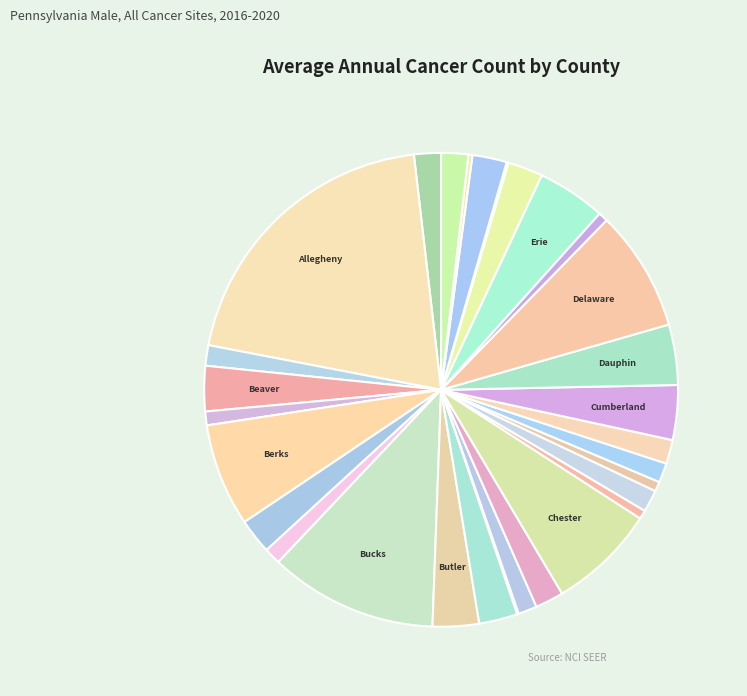

Rank the categories by value from highest to lowest.

Allegheny, Bucks, Delaware, Chester, Berks, Erie, Dauphin, Cumberland, Butler, Beaver, Cambria, Blair, Fayette, Franklin, Centre, Other, Adams, Crawford, Clearfield, Armstrong, Columbia, Carbon, Bradford, Bedford, Clinton, Elk, Clarion, Fulton, Forest, Cameron